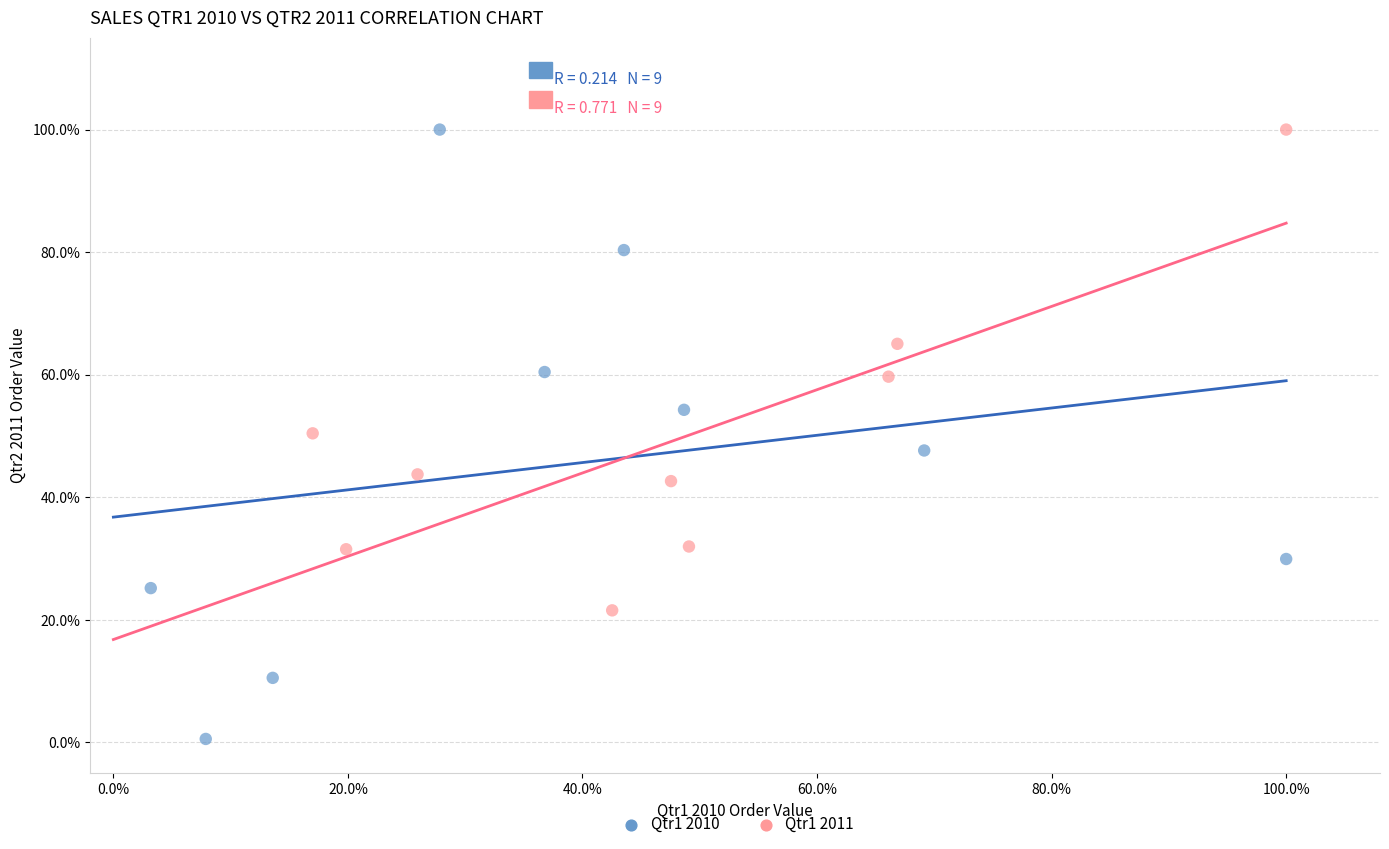

Which series reaches the minimum Y coordinate?

Qtr1 2010